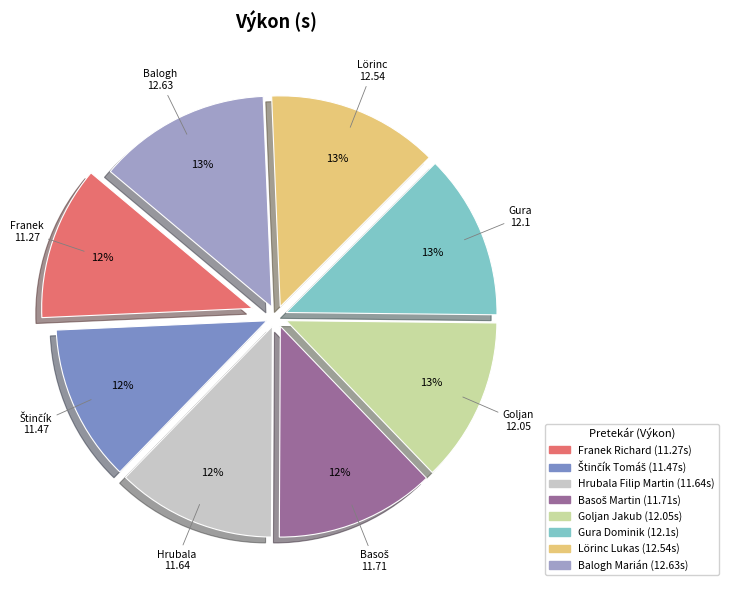

To the nearest percent, what percentage of the pie is Gura Dominik?

13%